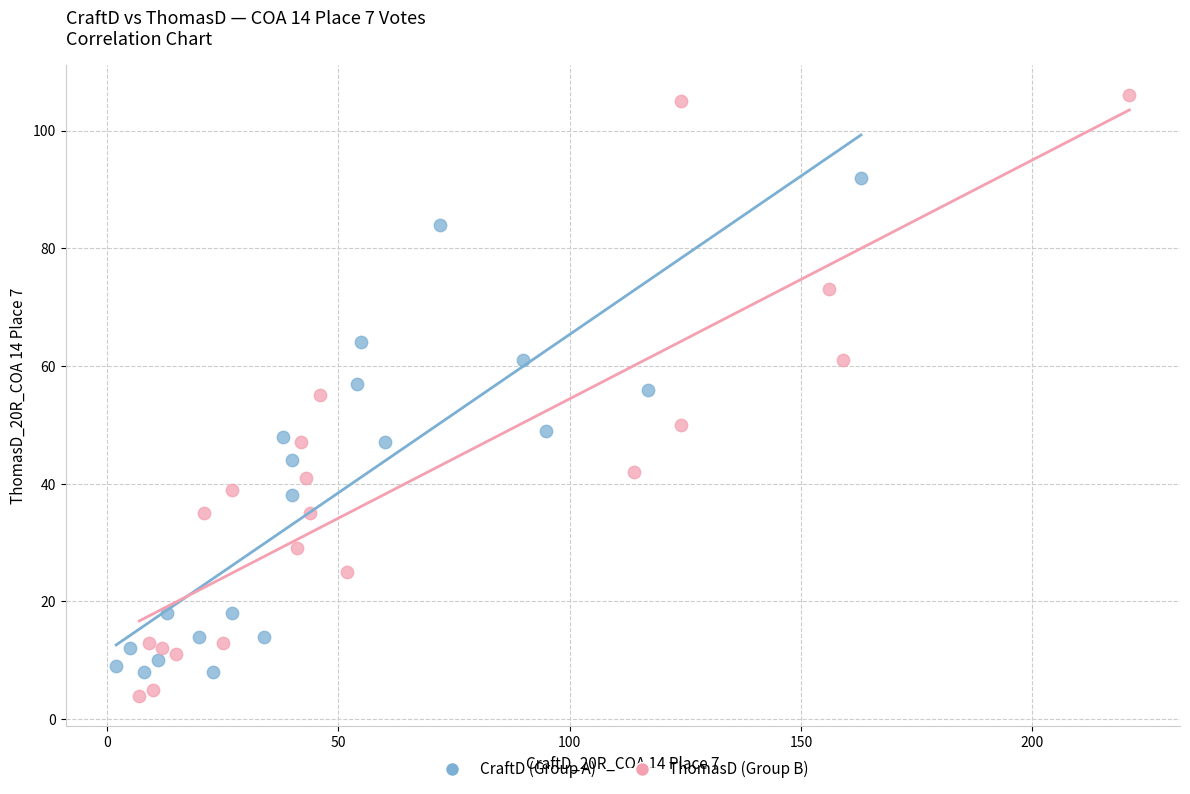

Which series reaches the maximum Y coordinate?

ThomasD (Group B)